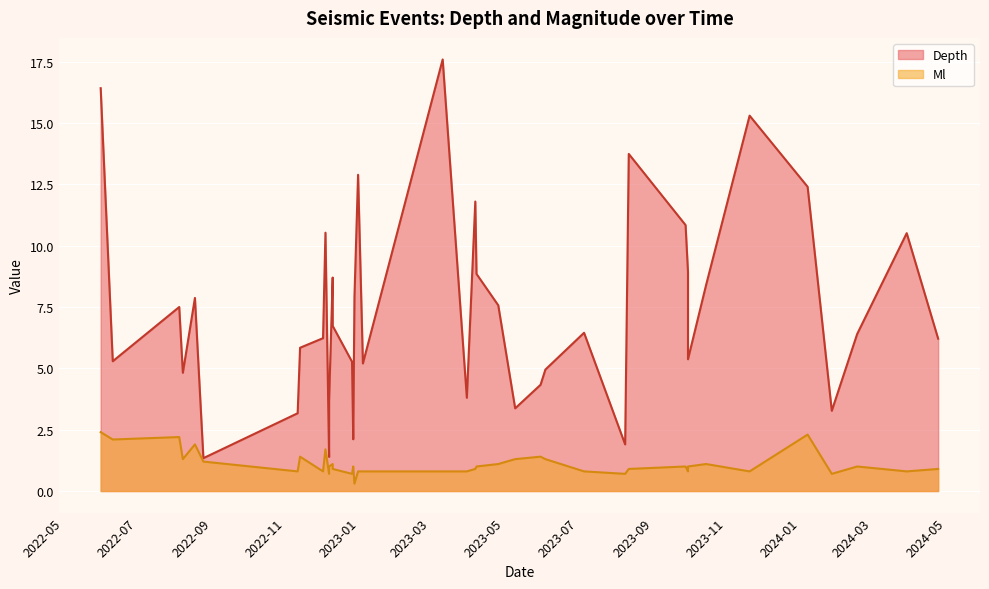

What is the sum of the Depth values at 39 and 16?

24.0